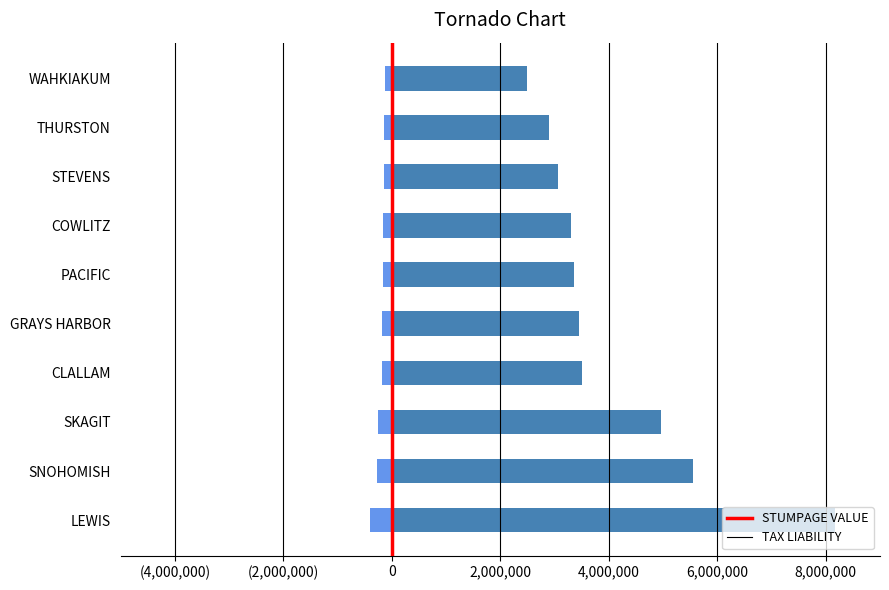

Which series has the largest range (max minus min)?

STUMPAGE VALUE